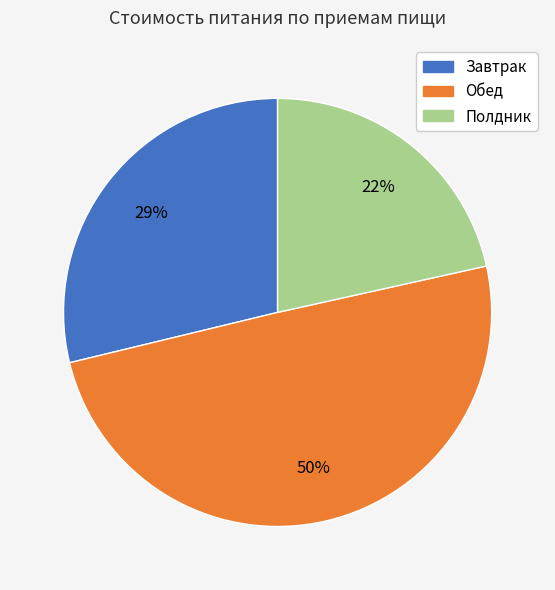

What is the smallest slice in the pie chart?

Полдник